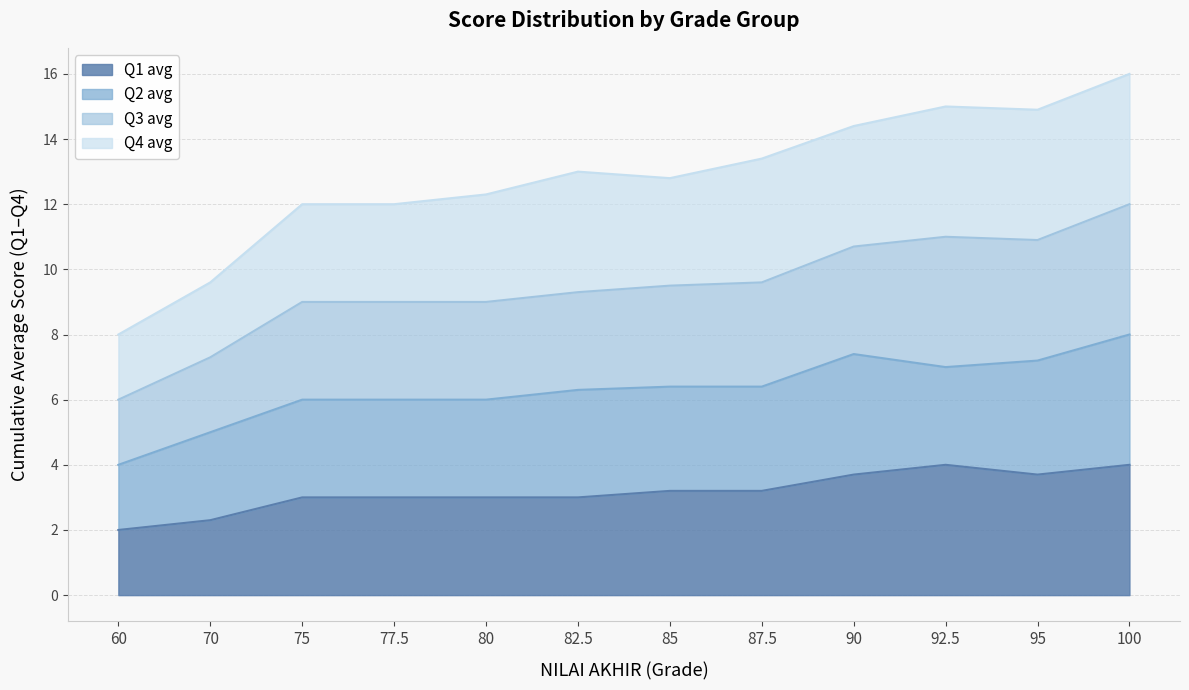

The value at 90 is 7.3. True or false?

False